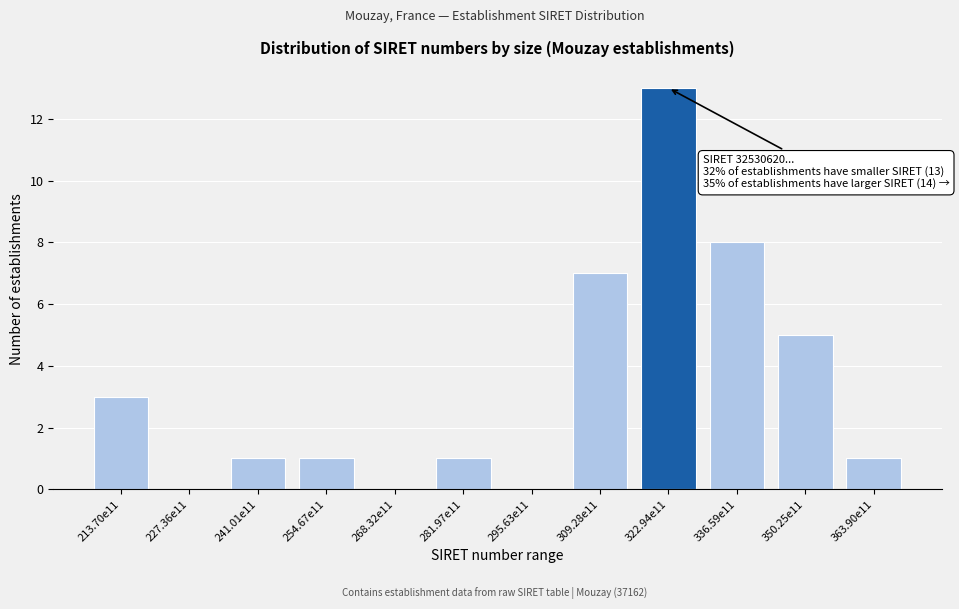

Reading left to right, transcribe all the data shown in this chart.

213.70e11=3	227.36e11=0	241.01e11=1	254.67e11=1	268.32e11=0	281.97e11=1	295.63e11=0	309.28e11=7	322.94e11=13	336.59e11=8	350.25e11=5	363.90e11=1